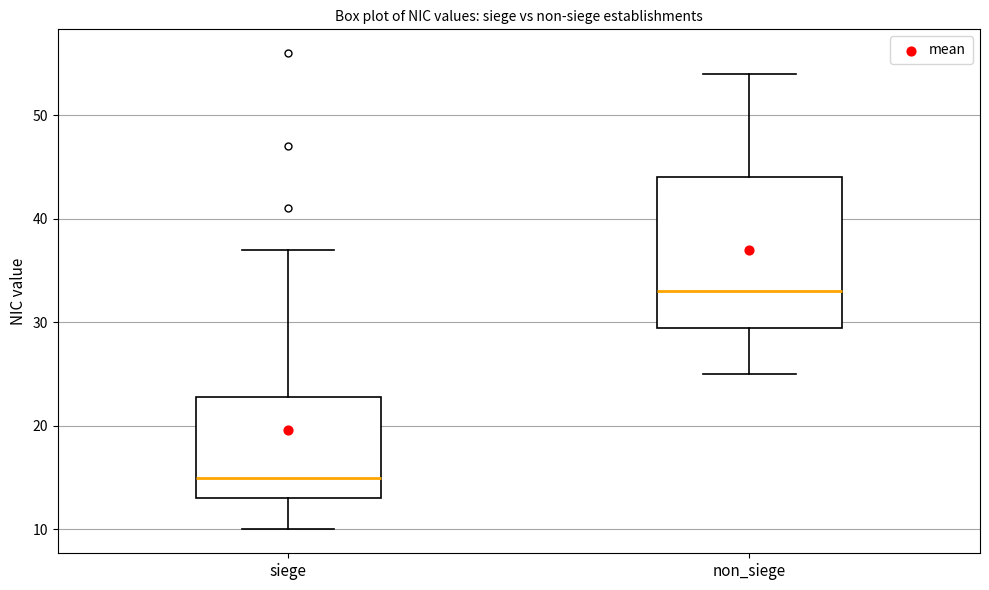

Where does the lower whisker of the box for siege end on the y-axis? The values are not printed on the chart, so give them approximately, as read against the axis.

10